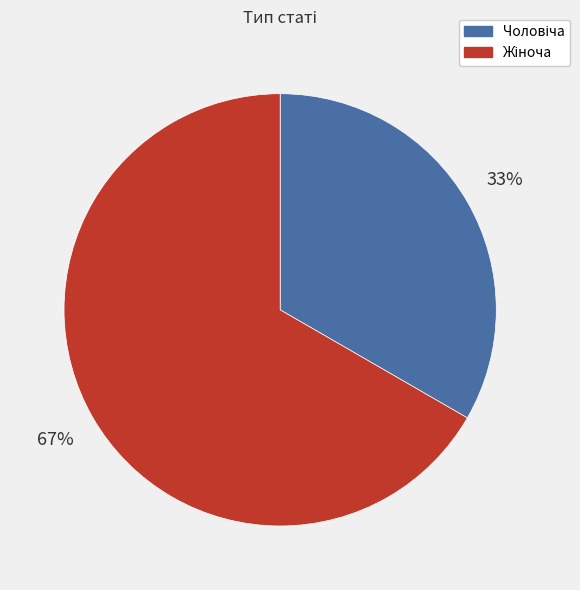

To the nearest percent, what is the average slice percentage?

50%